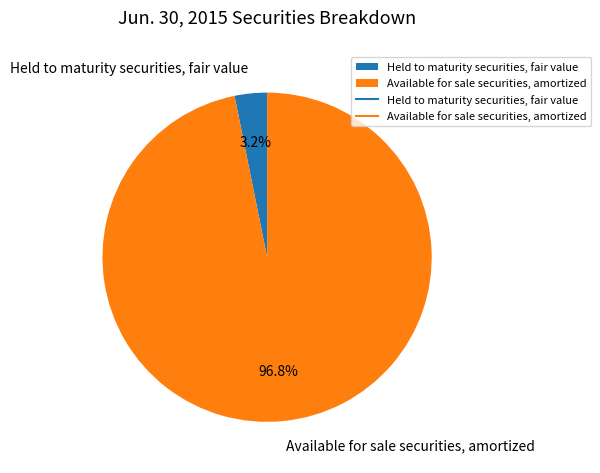

What portion of the pie excludes Available for sale securities, amortized?

3.2%